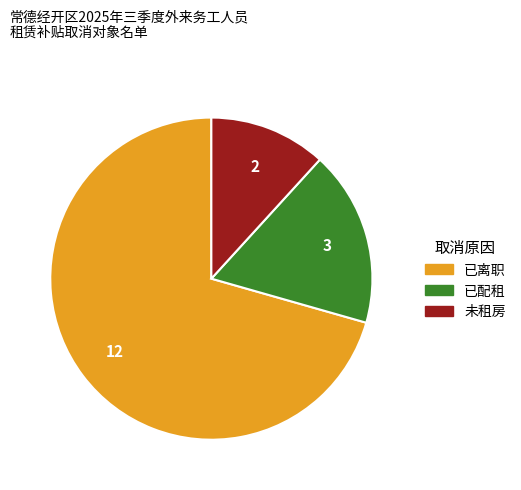

Rank the categories by value from highest to lowest.

已离职, 已配租, 未租房